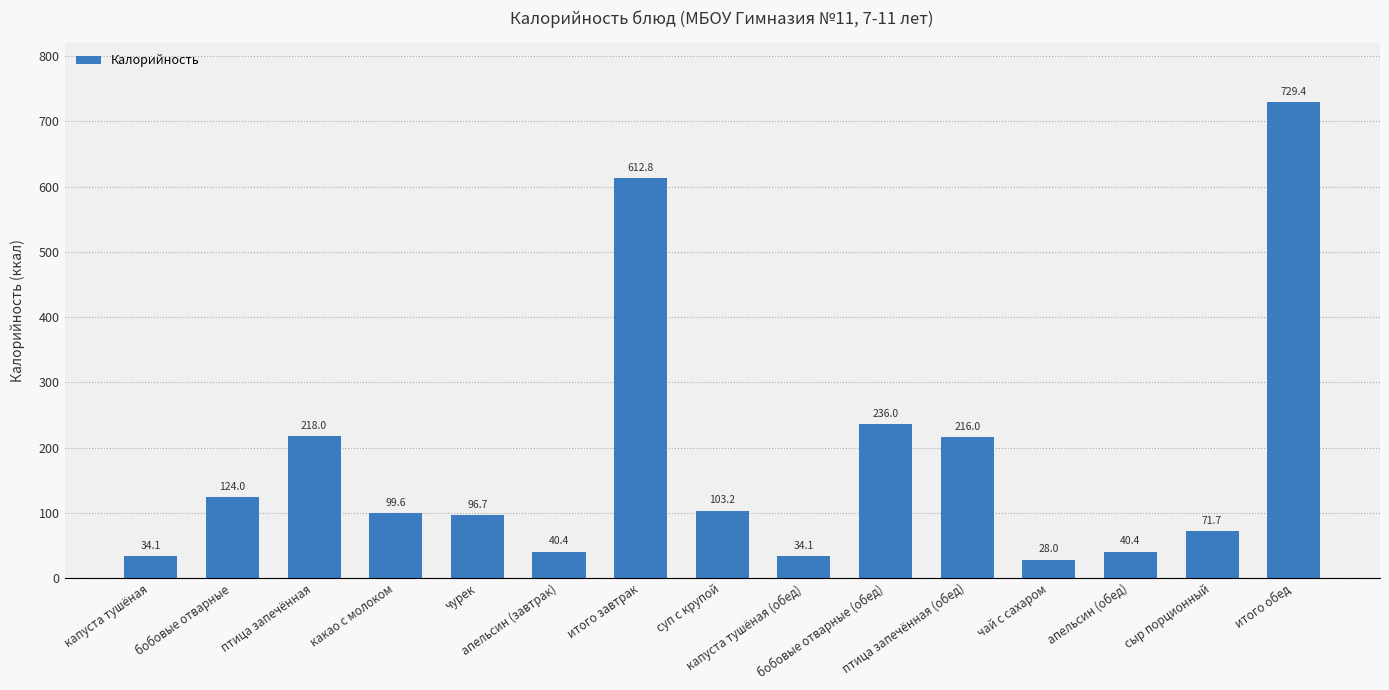

Between капуста тушёная and птица запечённая (обед), which is larger?

птица запечённая (обед)